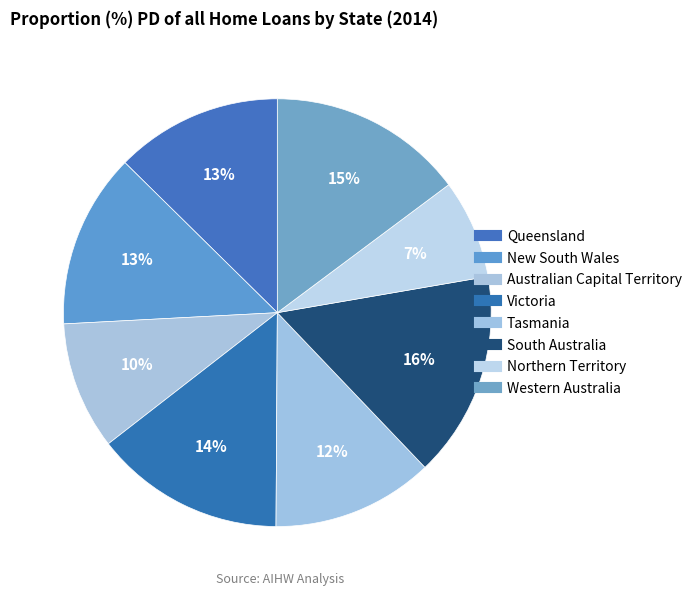

How many slices are in this pie chart?

8